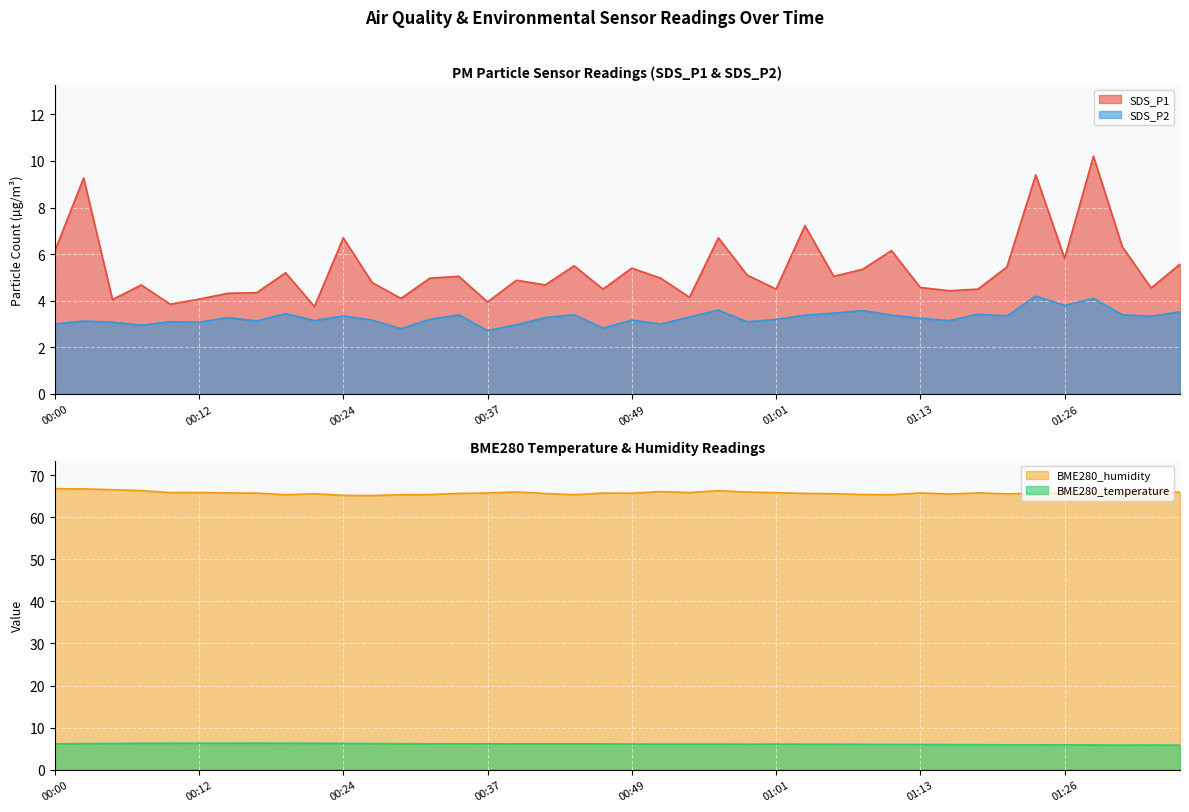

Is it true that SDS_P2 equals 0.7 at 01:13?

False